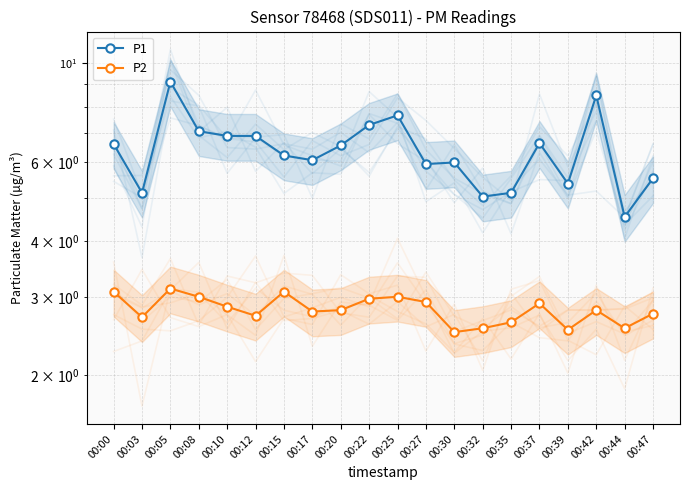

The P1 series shows 10.6 at 00:17. True or false?

False